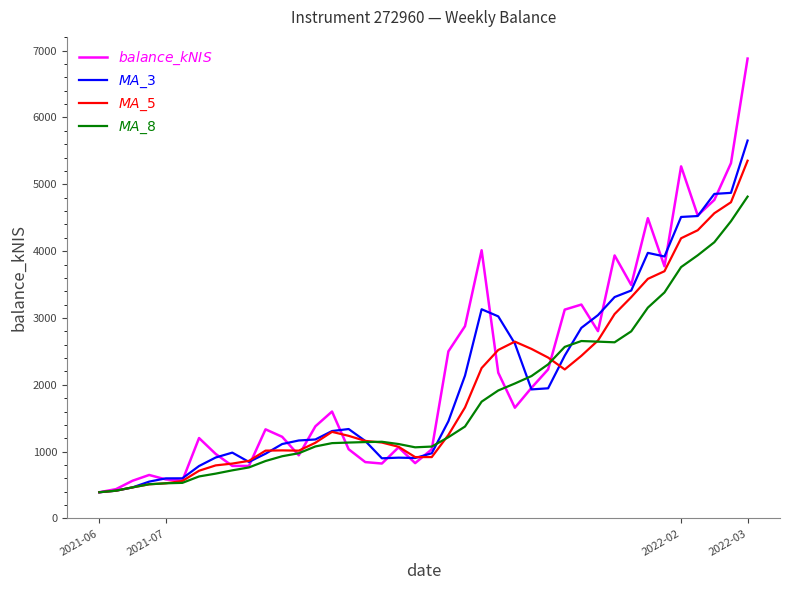

What is the average value of the $MA\_8$ series?

1773.4